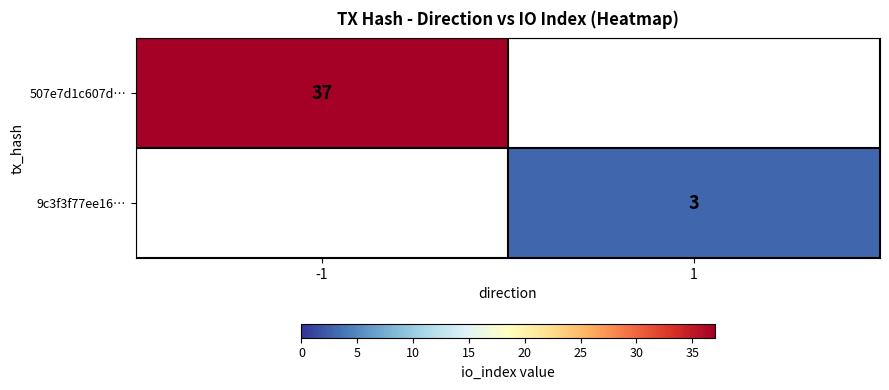

The value of 9c3f3f77ee16… at 1 is 3. True or false?

True